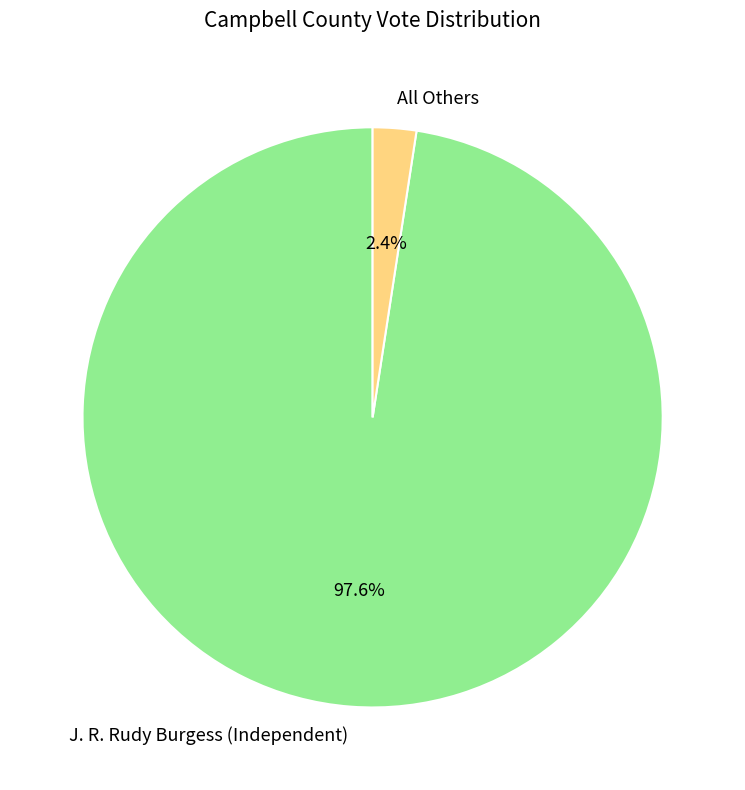

The J. R. Rudy Burgess (Independent) slice represents 84% of the pie. True or false?

False